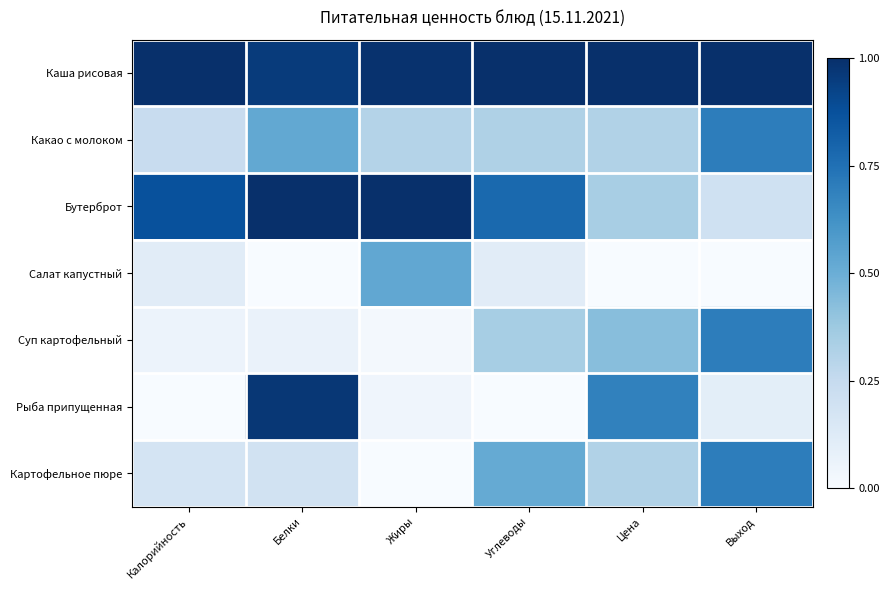

Which series has the widest spread of values?

Рыба припущенная